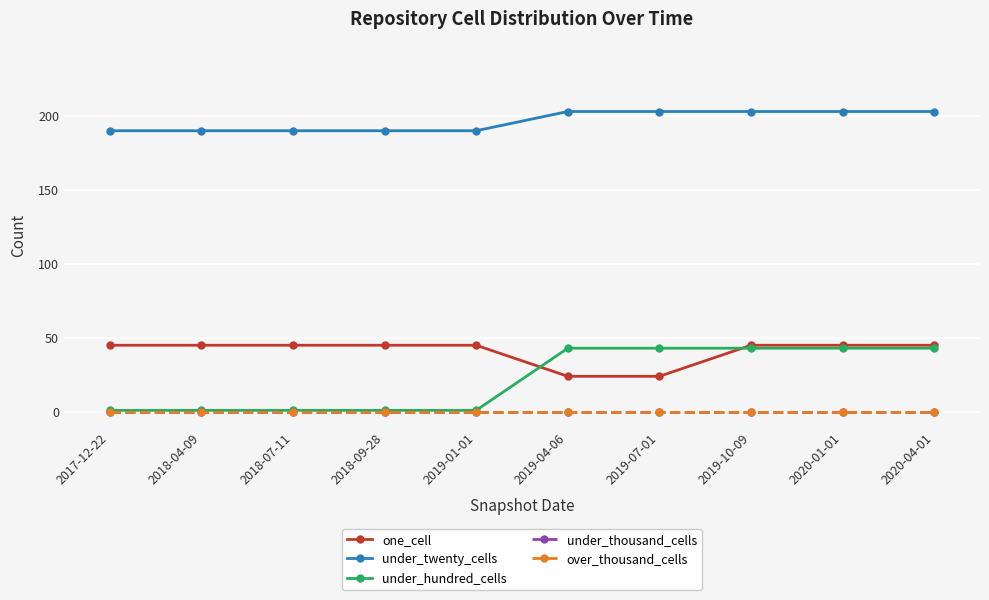

True or false: over_thousand_cells and under_thousand_cells intersect in this chart.

False